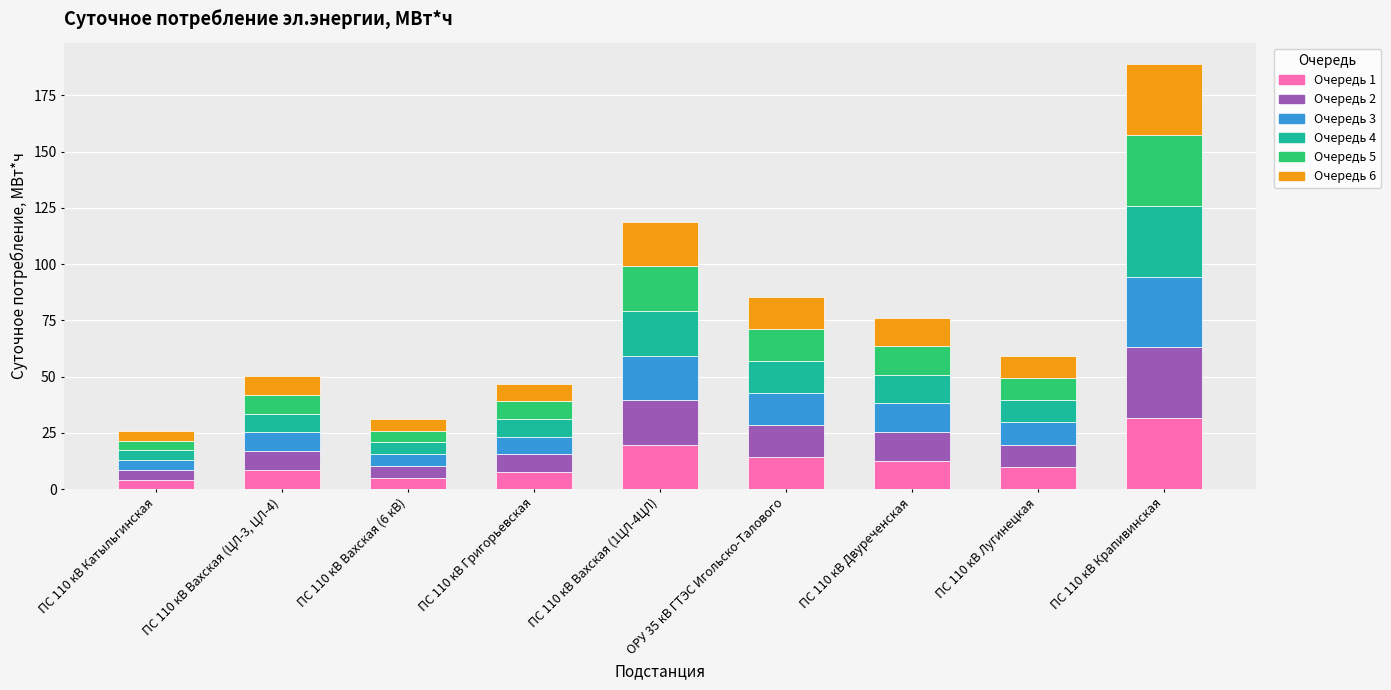

At which category is the sum across all series the highest?

ПС 110 кВ Крапивинская